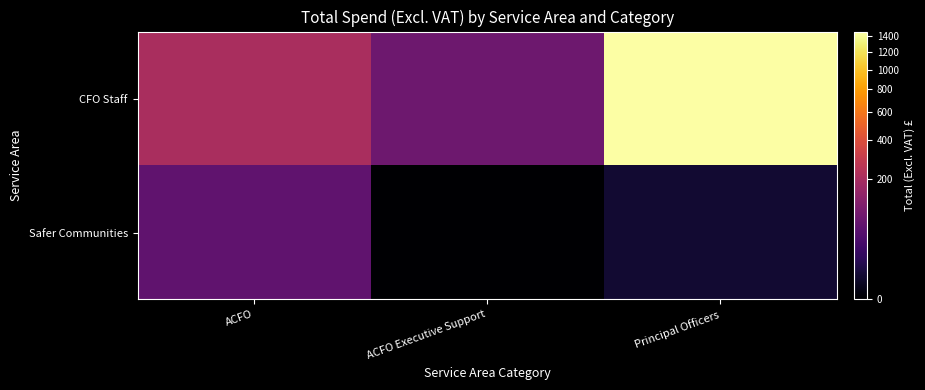

Reading right to left, what are all the values shown in this chart?

CFO Staff: Principal Officers=1466.7	ACFO Executive Support=77.0	ACFO=205.3
Safer Communities: Principal Officers=3.4	ACFO Executive Support=0.0	ACFO=57.8